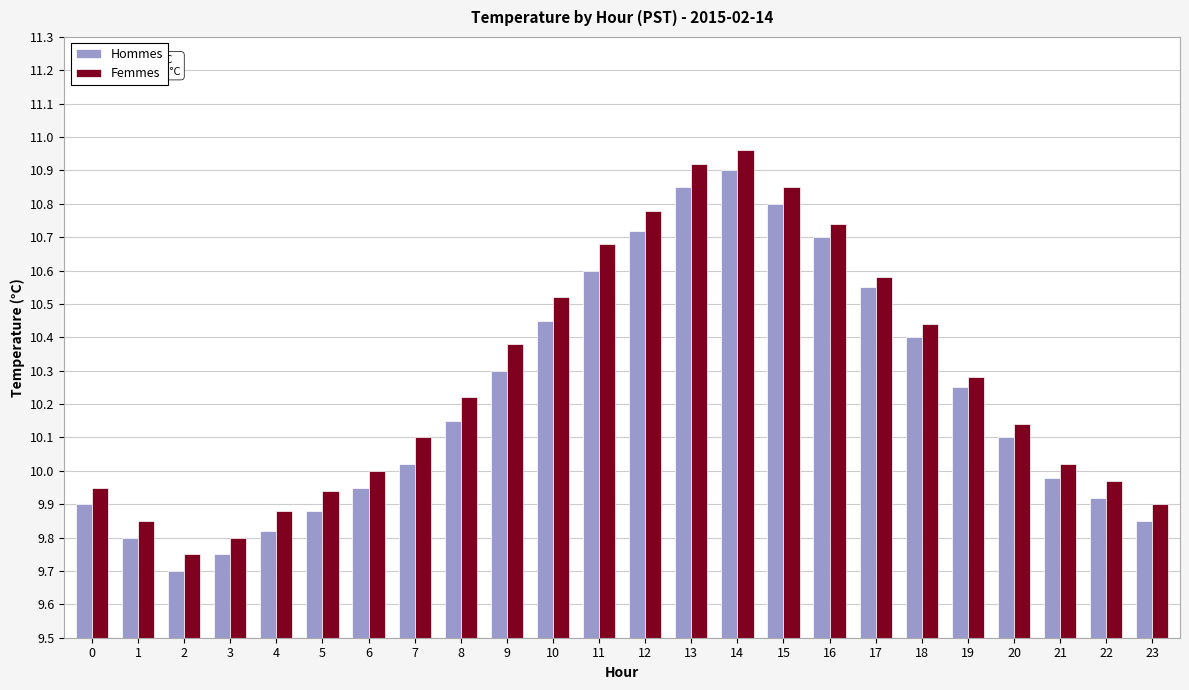

True or false: Femmes has a value of 16.4 at 3.

False